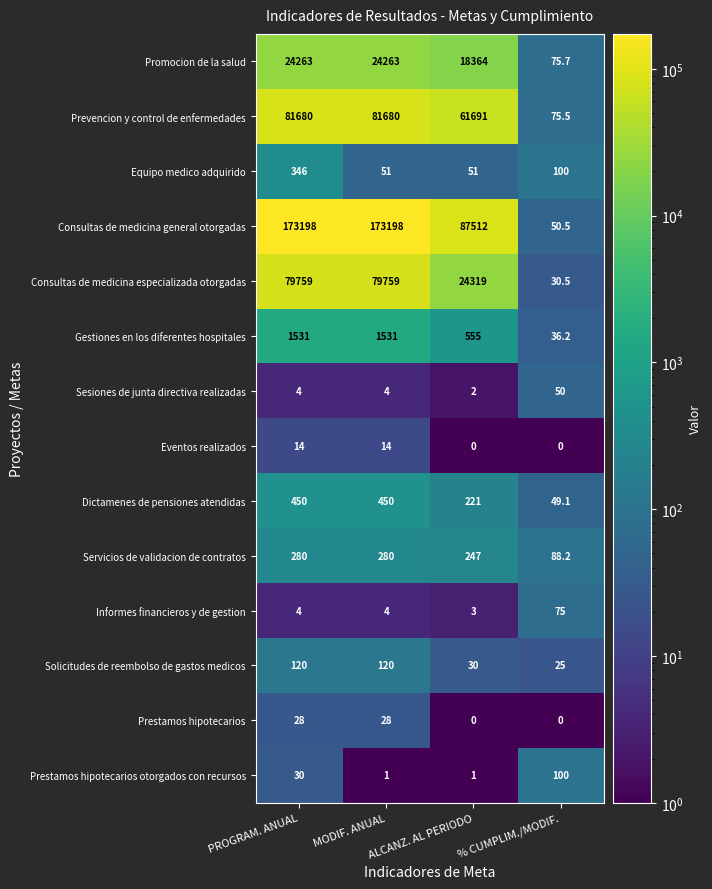

What is the difference between the highest and lowest values at PROGRAM. ANUAL?

173194.0